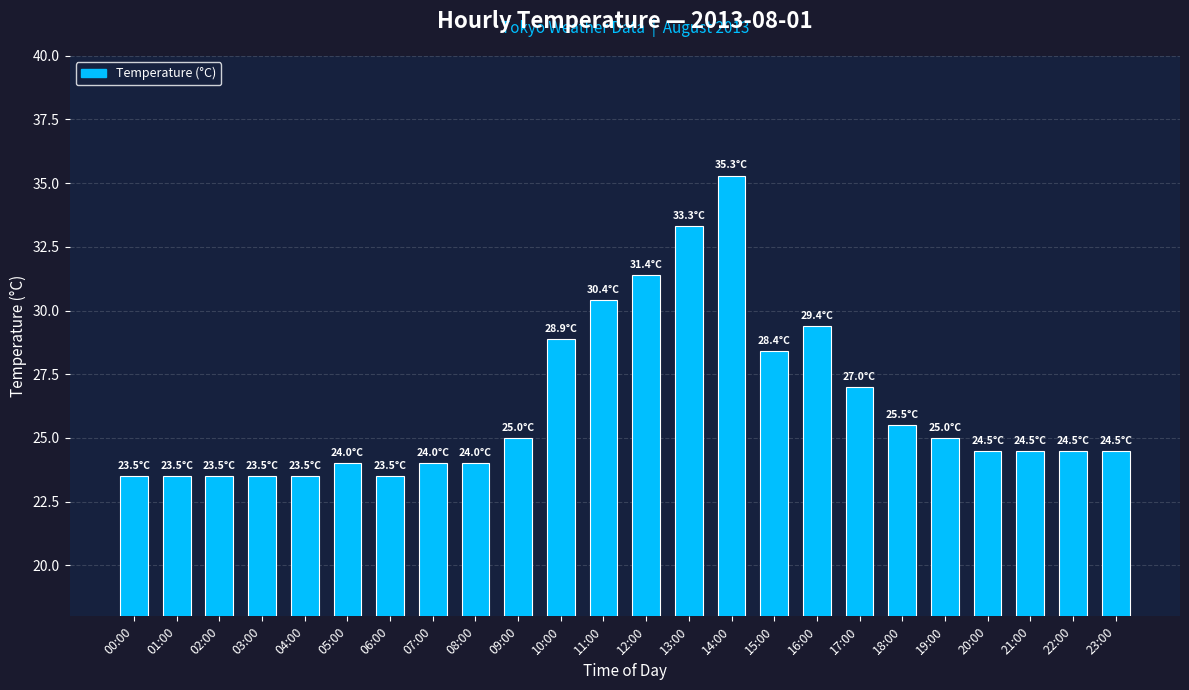

The chart shows a value of 35.6 at 17:00. True or false?

False